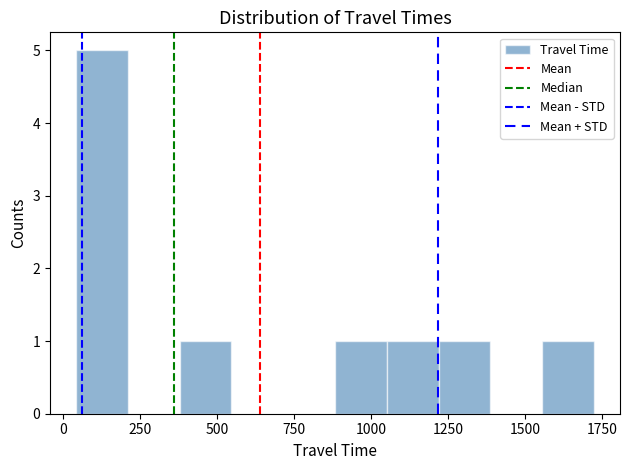

Read against the x-axis, roughly where is the centre of the tallest bar?

150